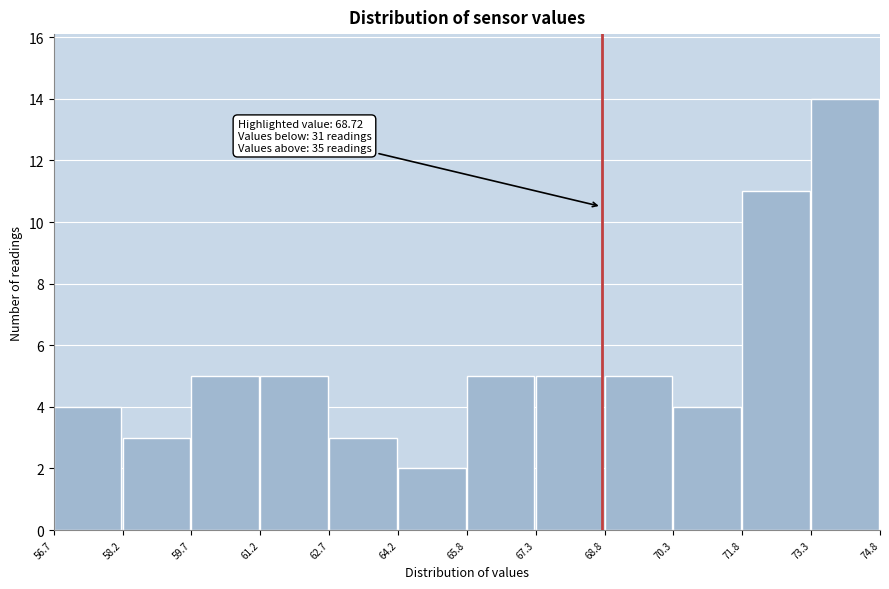

Which range on the x-axis has the tallest bar?

73.3 to 74.8